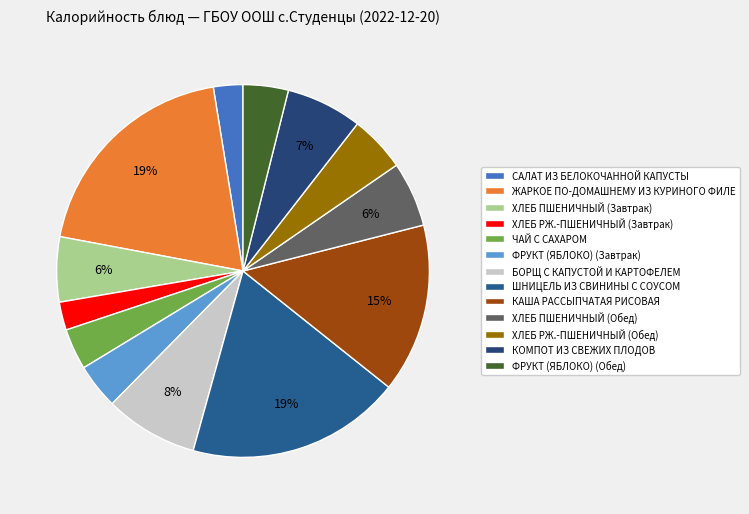

What percentage is NOT represented by ЖАРКОЕ ПО-ДОМАШНЕМУ ИЗ КУРИНОГО ФИЛЕ?

80.5%